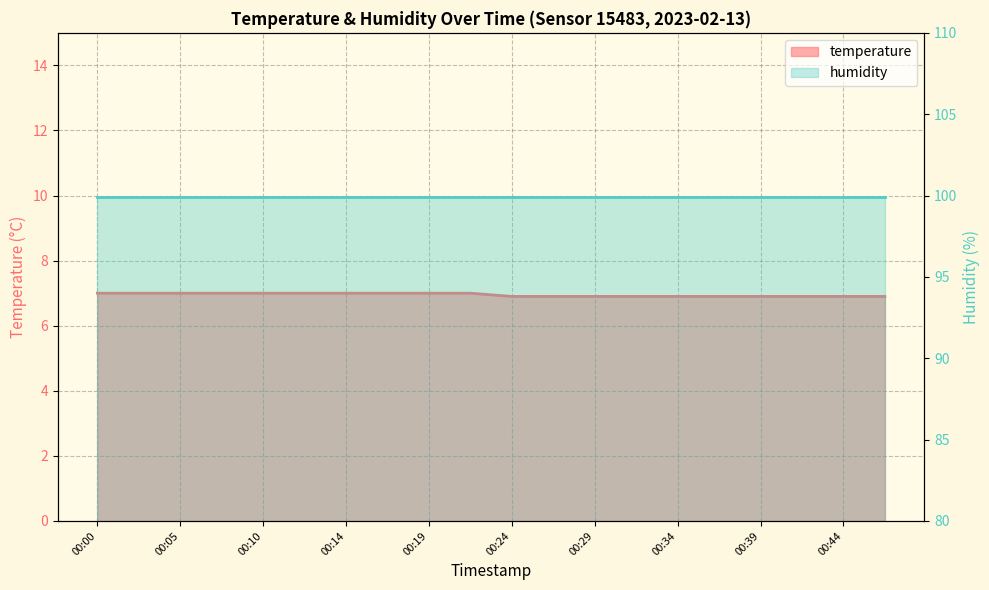

How many values are between 6 and 7?

20